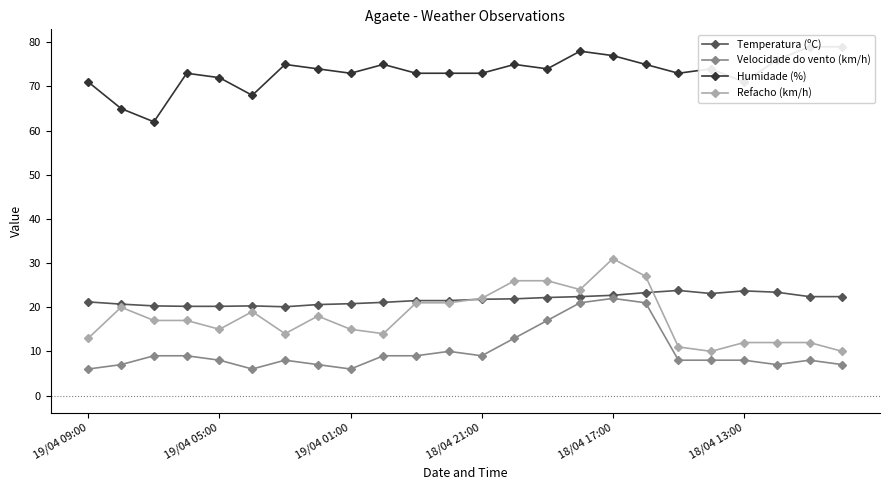

The Refacho (km/h) series shows 31.0 at 18/04 17:00. True or false?

True